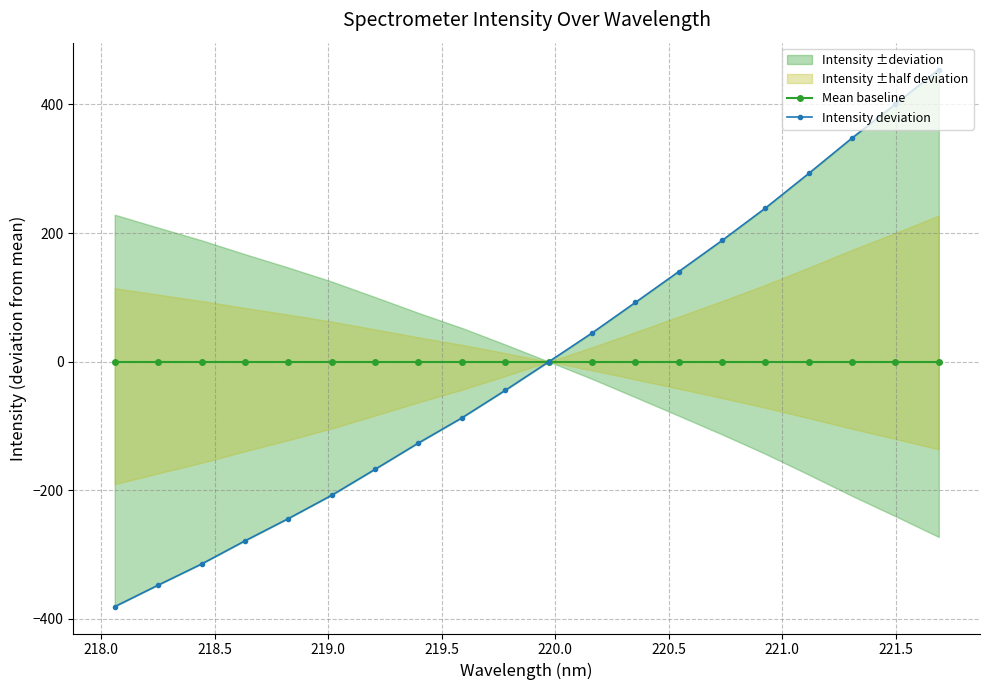

How many negative values does the Intensity deviation series have?

11